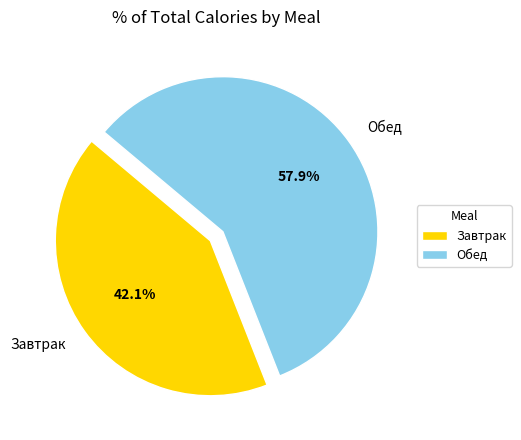

Do Обед and Завтрак together represent more than half of the pie?

Yes